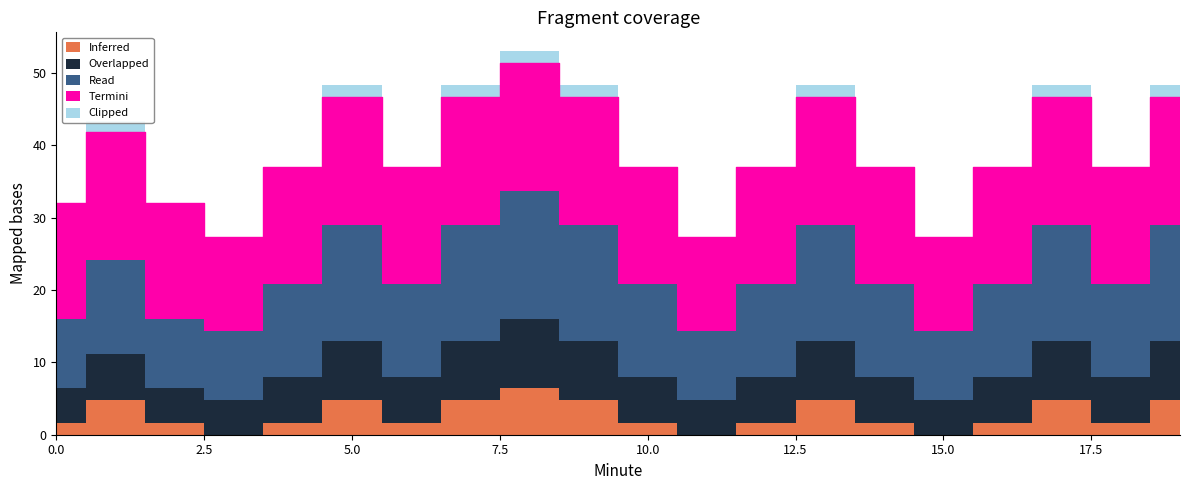

What is the value of the Read point at the 15th from the left?

12.9